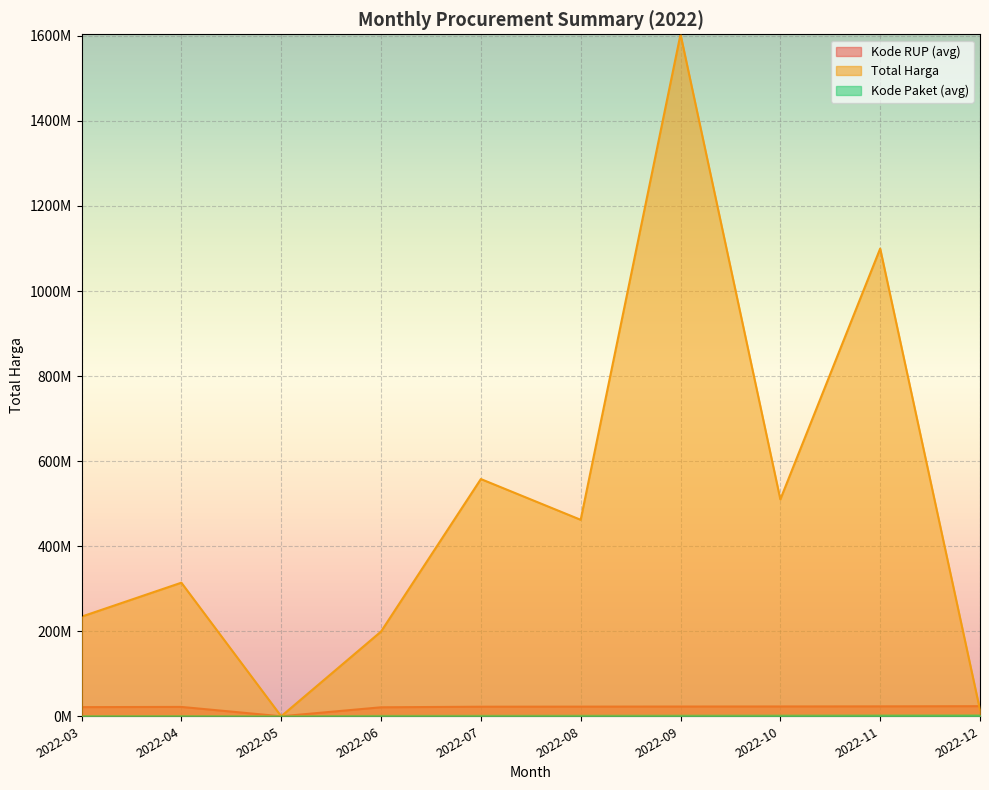

At which label is Total Harga (M) closest to 801829500?

2022-07